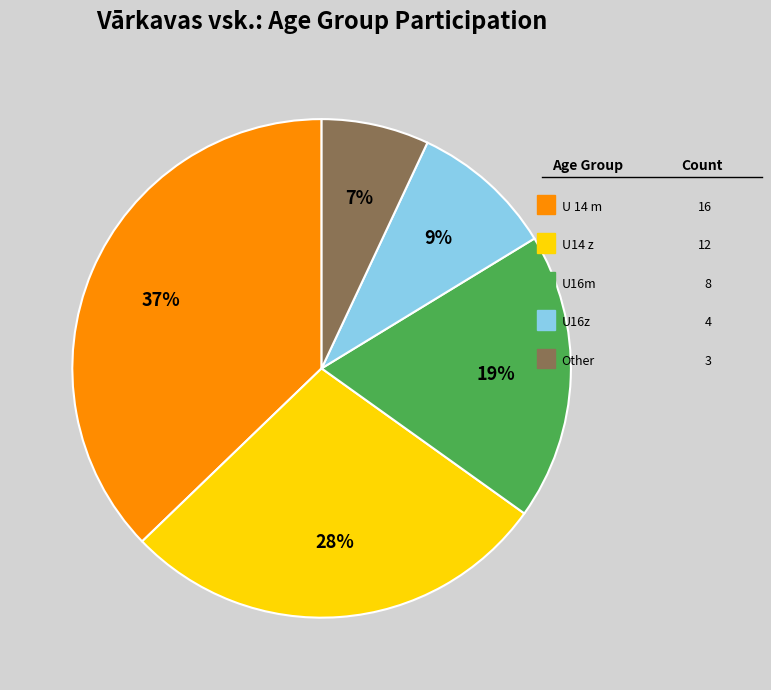

To the nearest percent, what is the average slice percentage?

20%